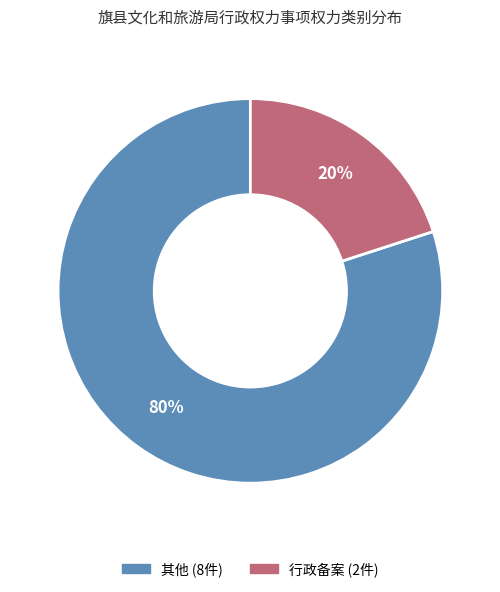

Is there a majority slice in this chart?

Yes